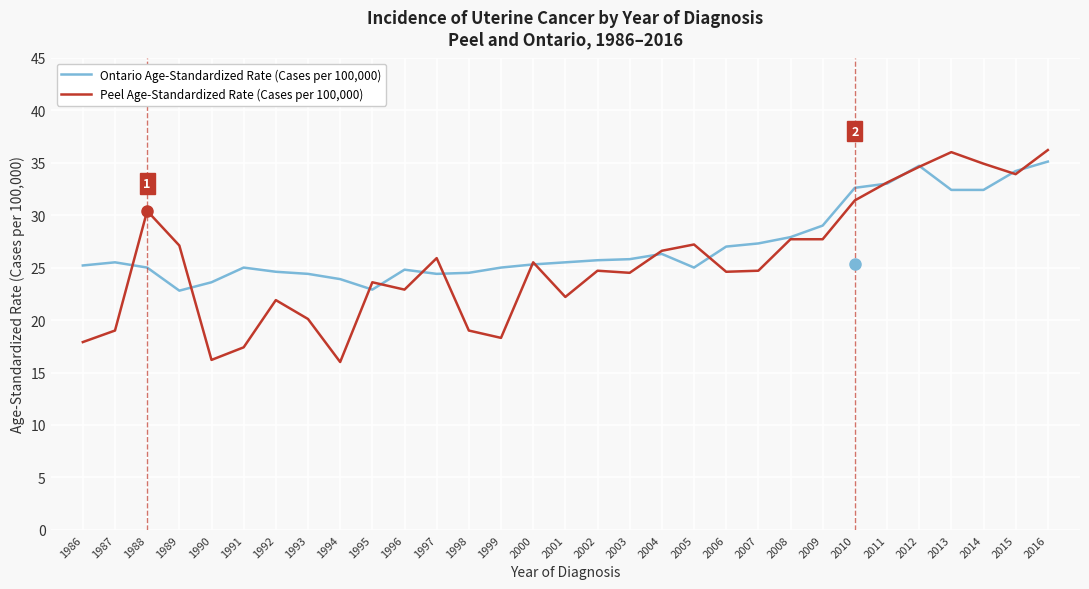

Rank the series at 2010 from lowest to highest value.

Peel Age-Standardized Rate (Cases per 100,000), Ontario Age-Standardized Rate (Cases per 100,000)